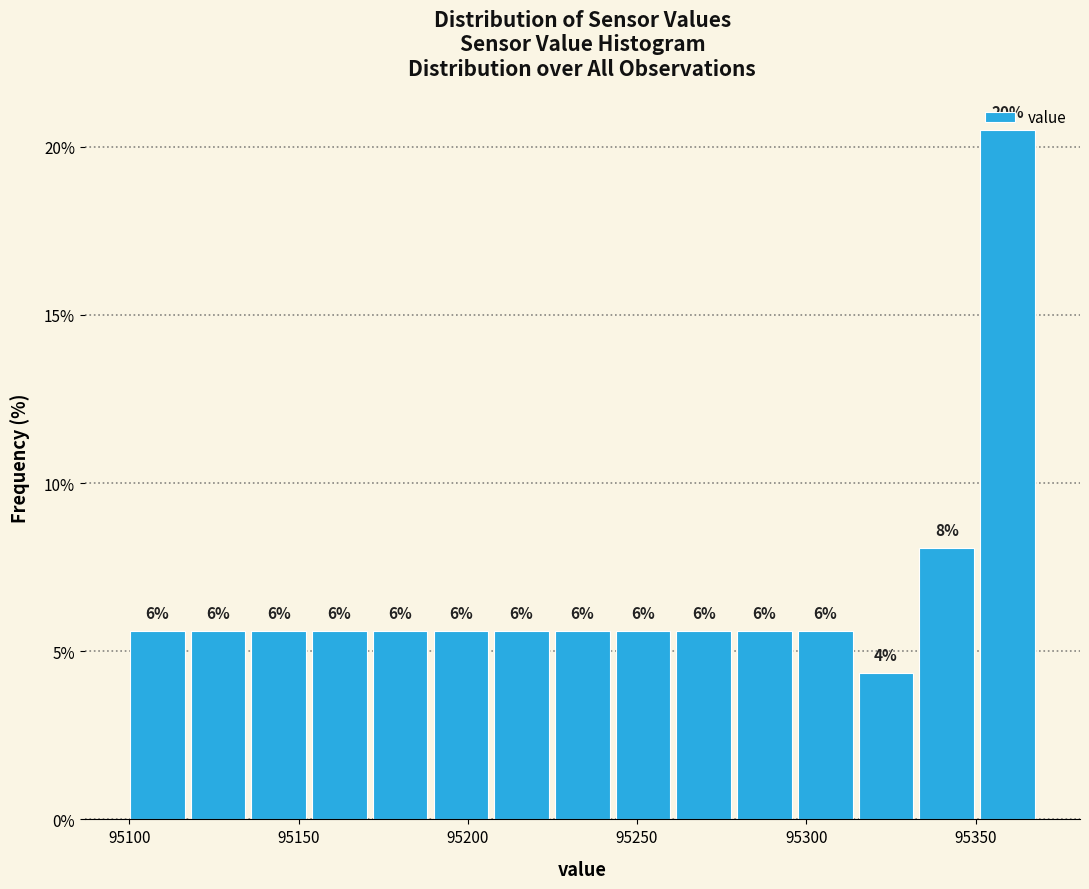

Read against the x-axis, roughly where is the centre of the tallest bar?

95360